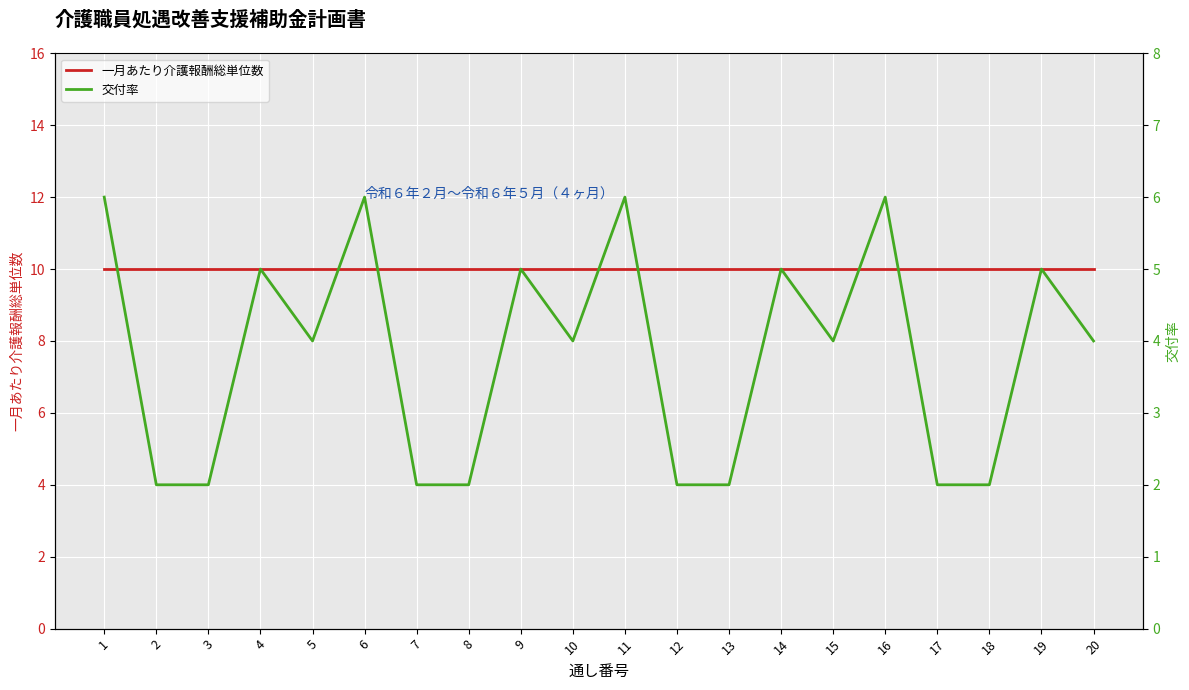

True or false: 交付率 and 一月あたり介護報酬総単位数 cross at least once.

False